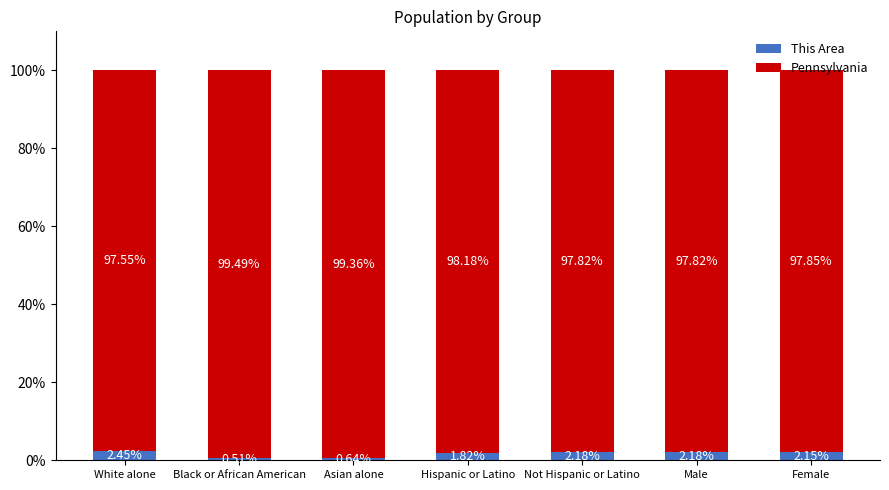

At which label does This Area first exceed 2?

White alone